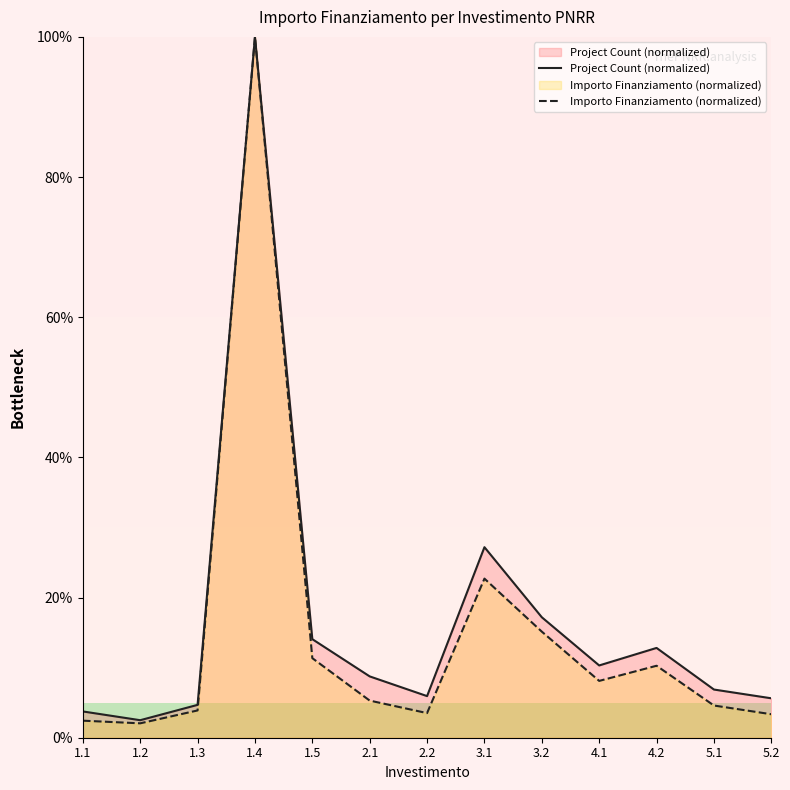

Rank the series by their average value, from lowest to highest.

Importo Finanziamento (normalized), Project Count (normalized)